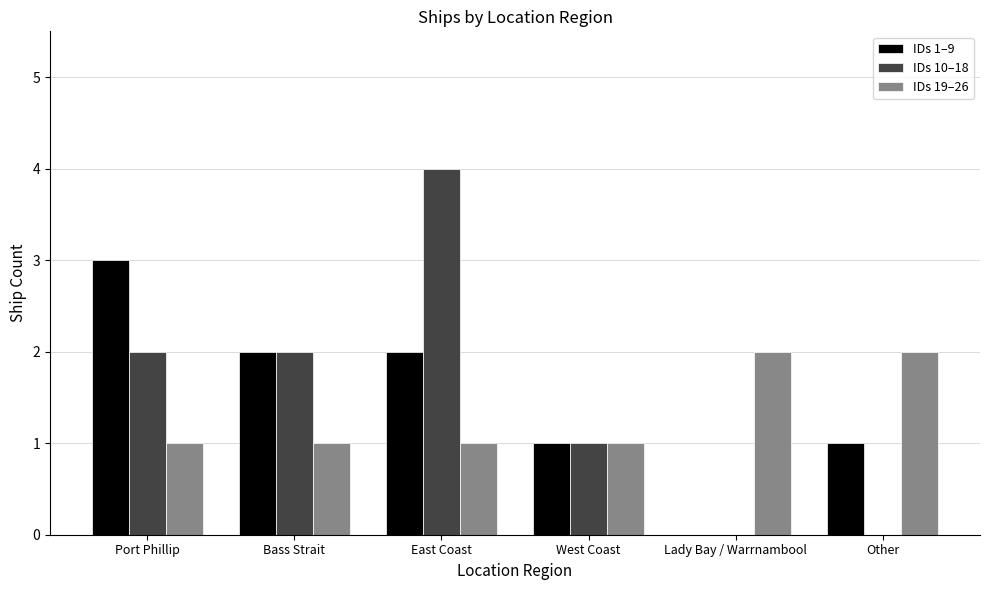

At which label does IDs 1–9 first exceed 2?

Port Phillip